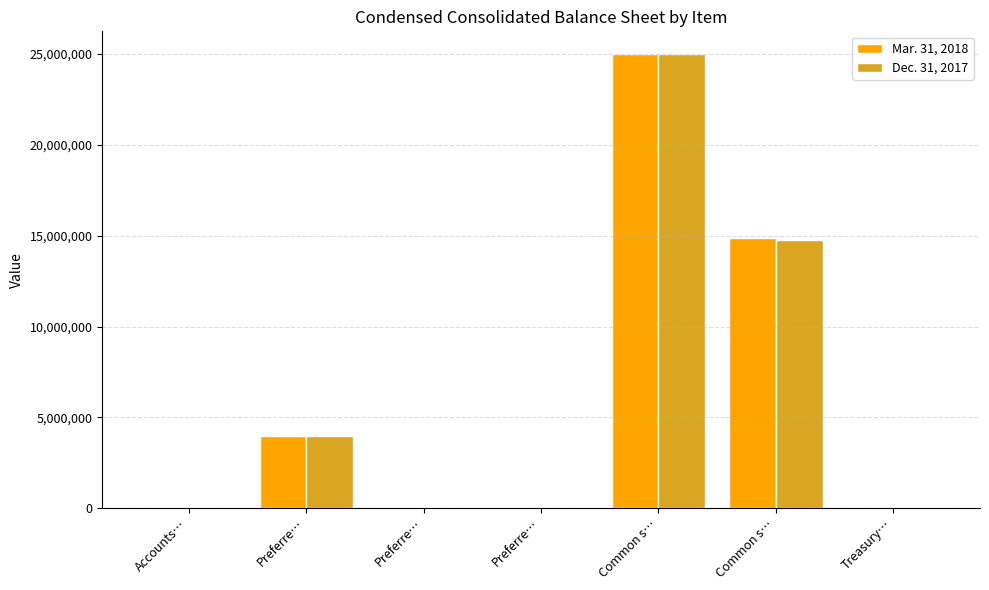

Does the chart contain stacked bars?

No